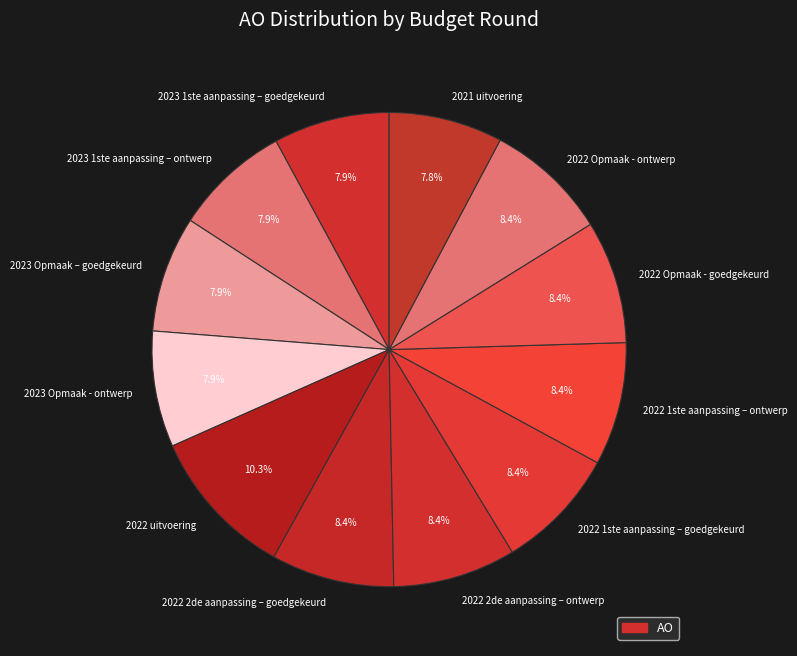

What is the largest slice in the pie chart?

2022 uitvoering